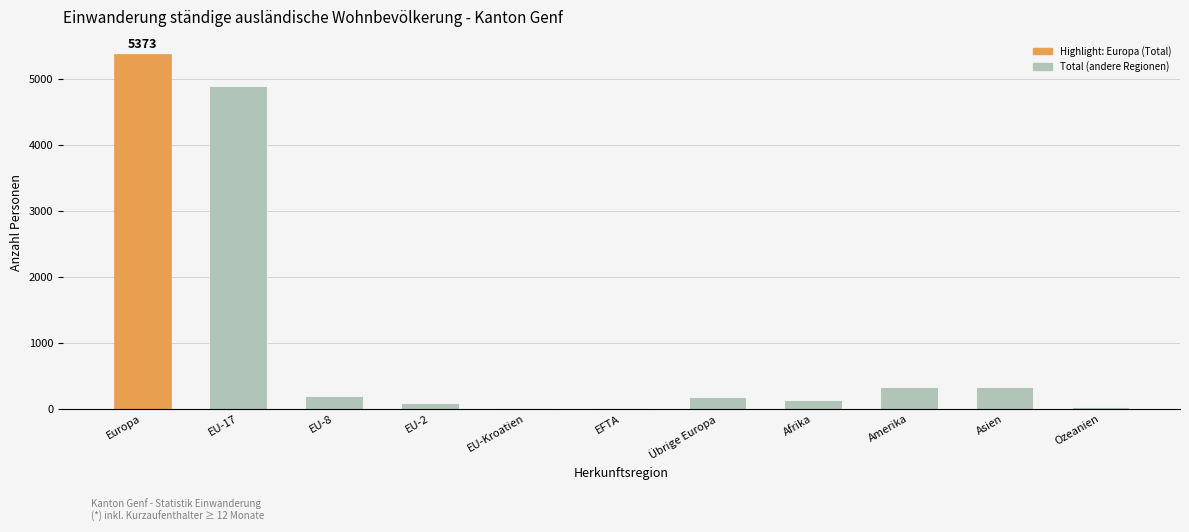

What is the sum of all values?

11563